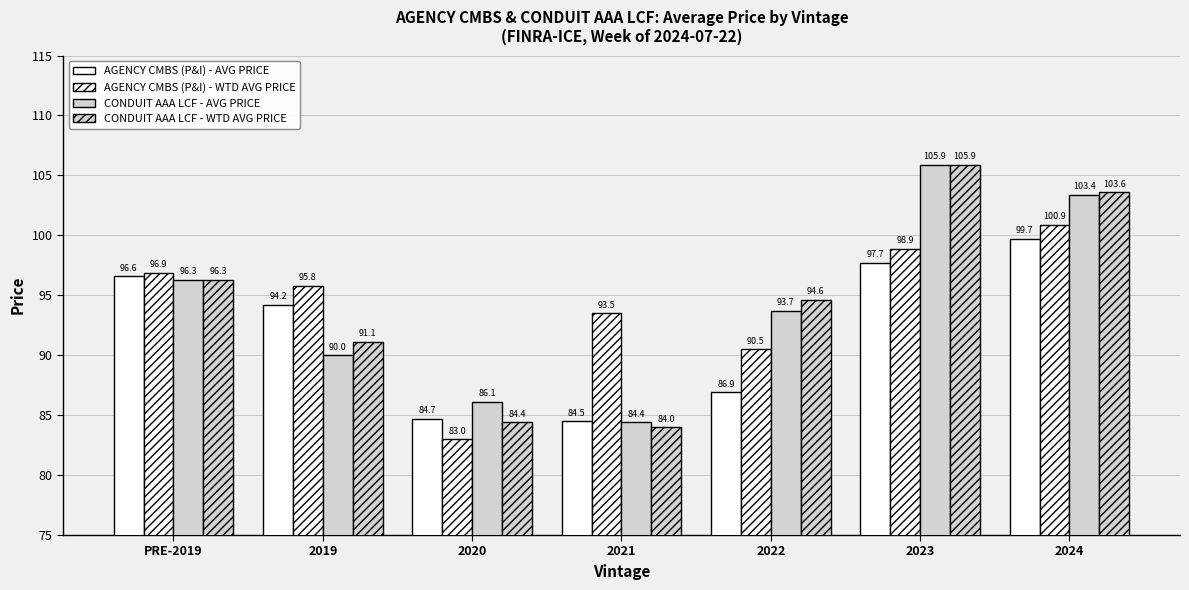

True or false: AGENCY CMBS (P&I) - WTD AVG PRICE has a value of 127.4 at PRE-2019.

False